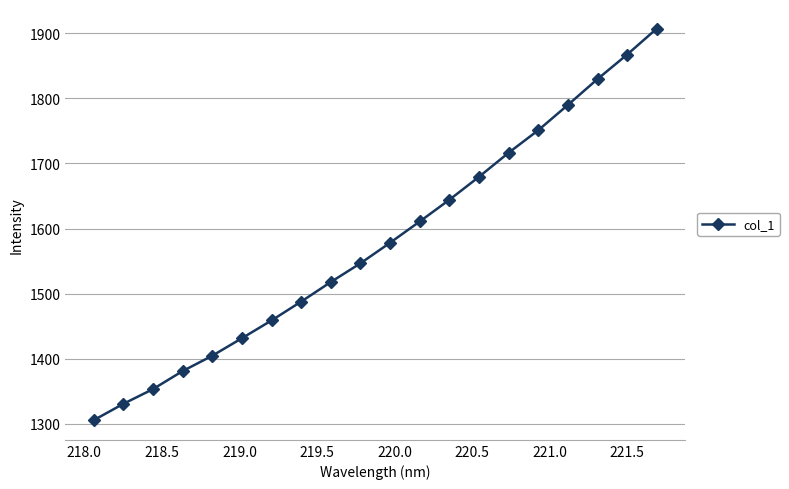

What is the value of the 14th point from the left?

1679.4